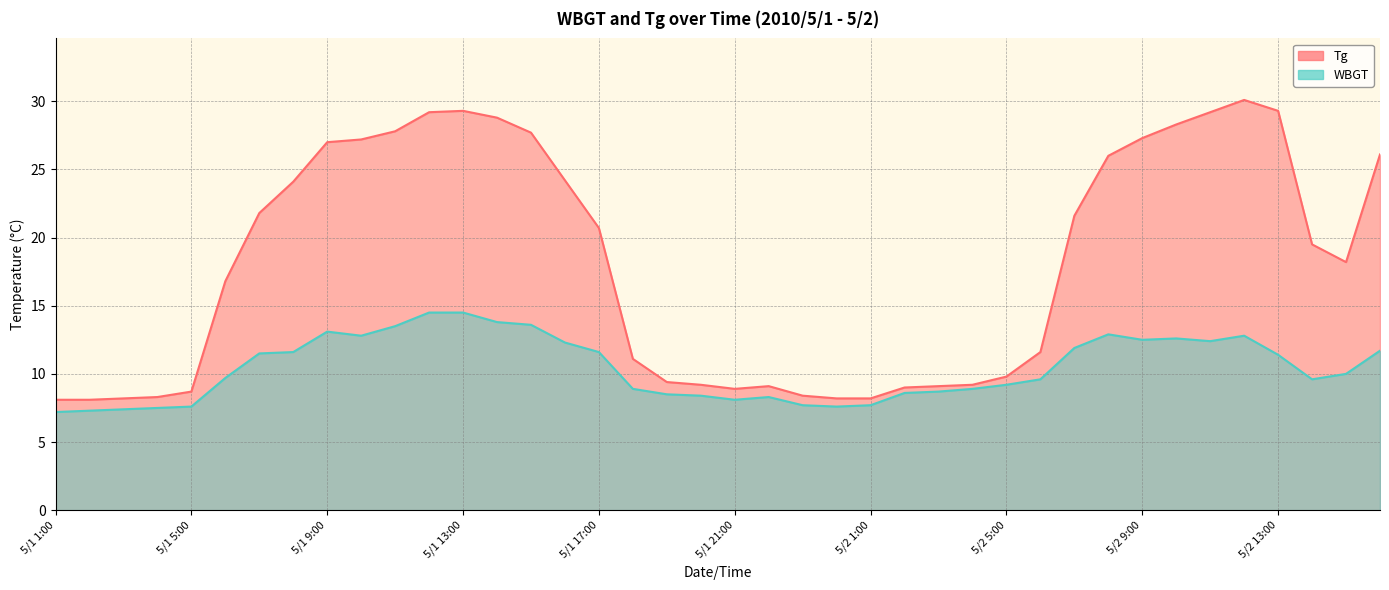

What is the value of the Tg point at the 15th from the left?

27.7